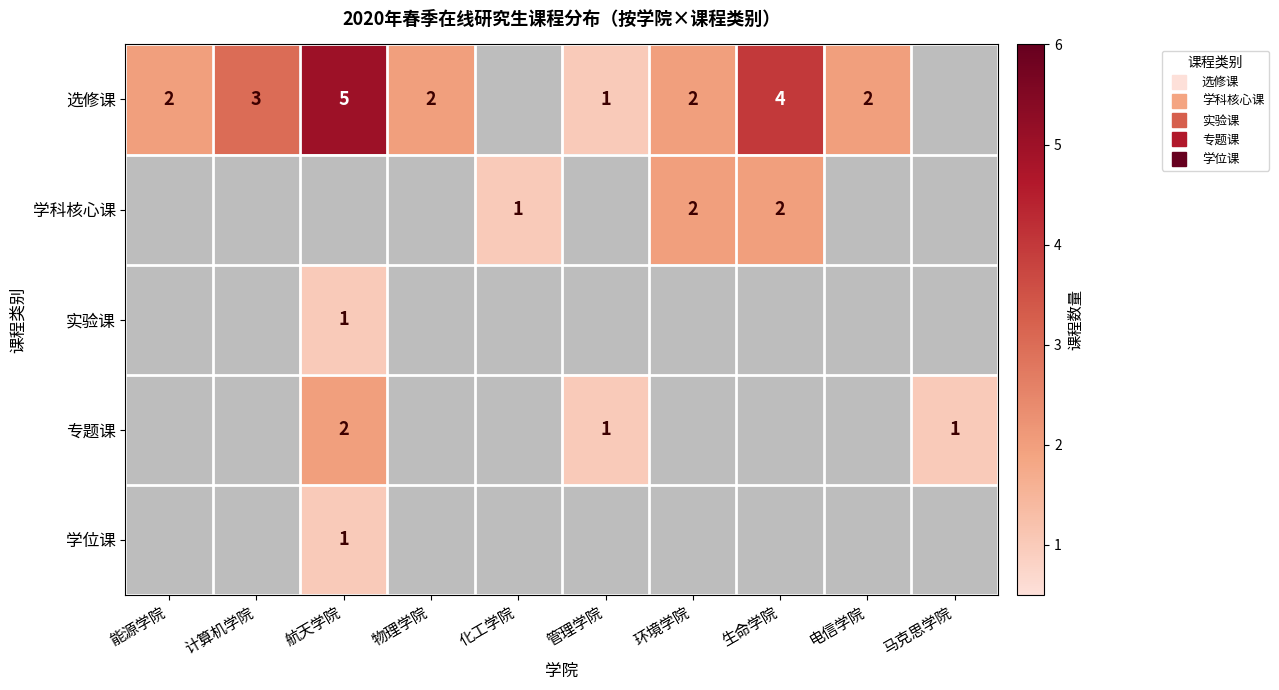

Between 物理学院 and 生命学院, which is larger?

生命学院